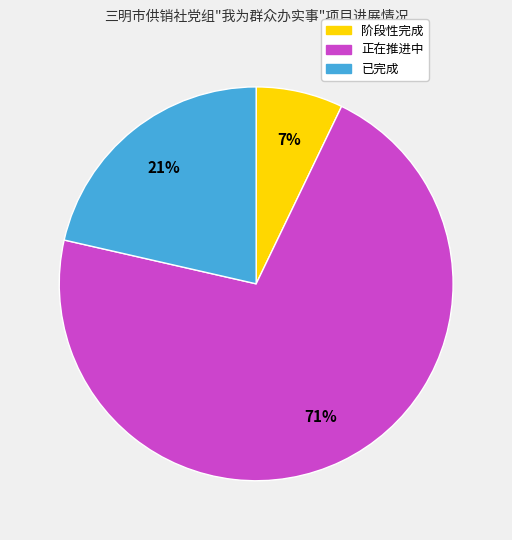

Which slice is the largest?

正在推进中